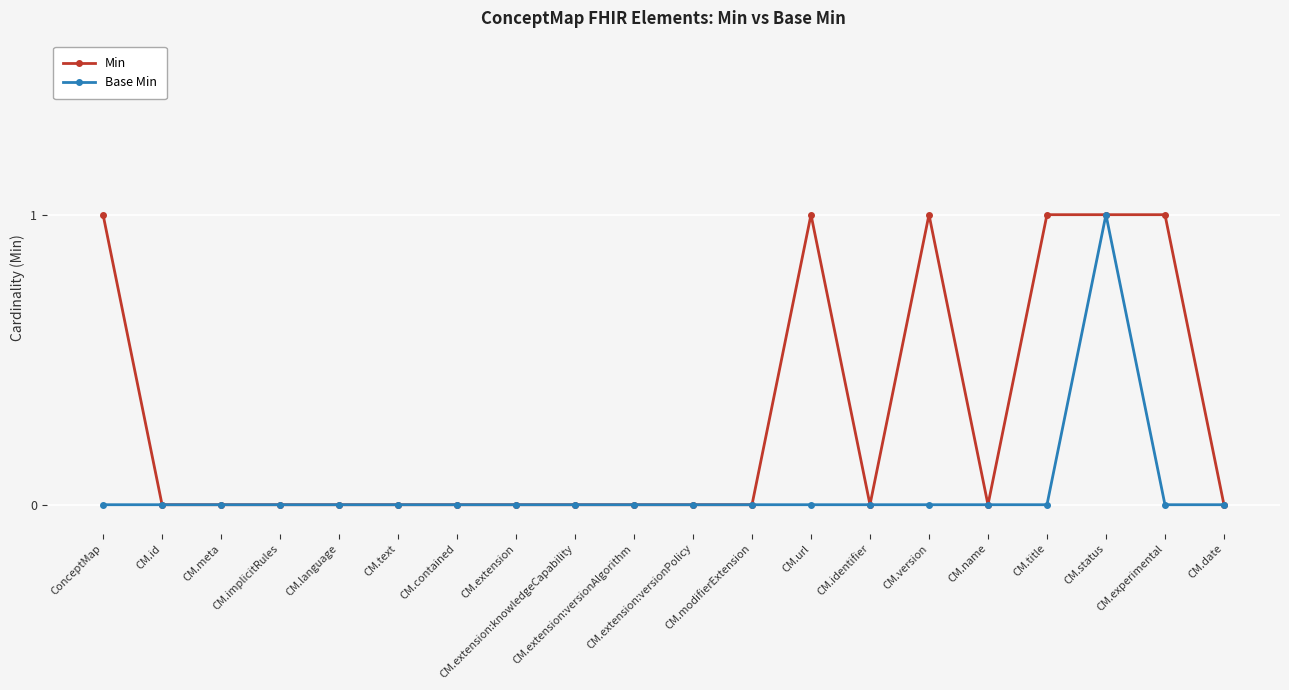

Rank the series by their average value, from lowest to highest.

Base Min, Min